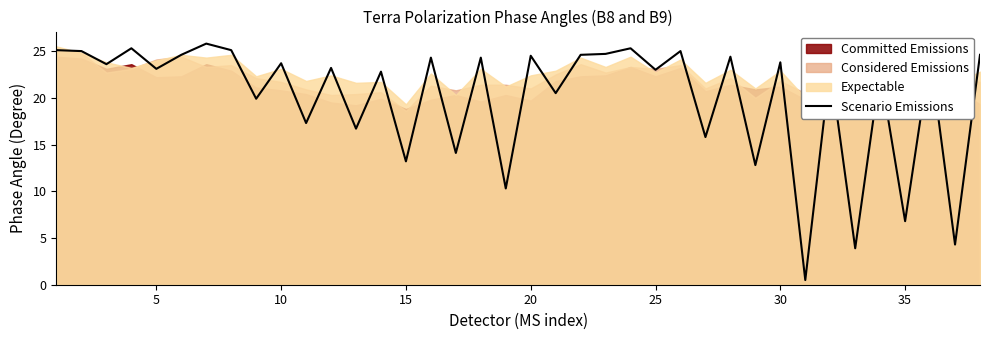

What is the greatest value displayed?

25.8